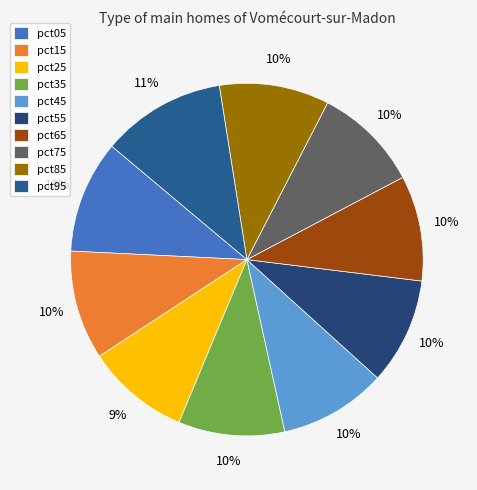

Count the number of slices in the pie.

10